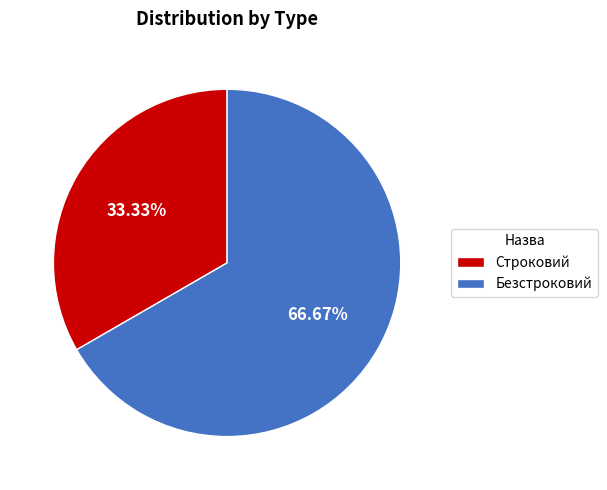

Approximately how many times larger is the value at Строковий compared to Безстроковий?

0.5